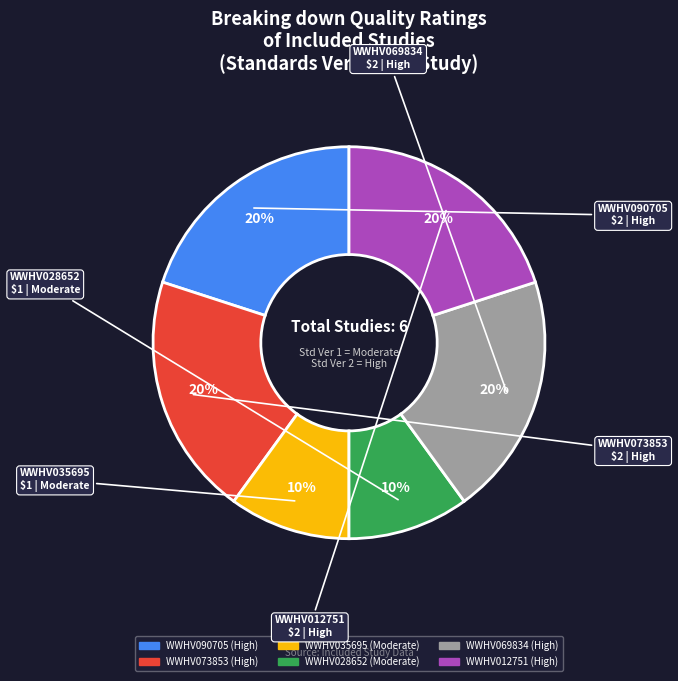

Do WWHV073853 and WWHV069834 together represent more than half of the pie?

No